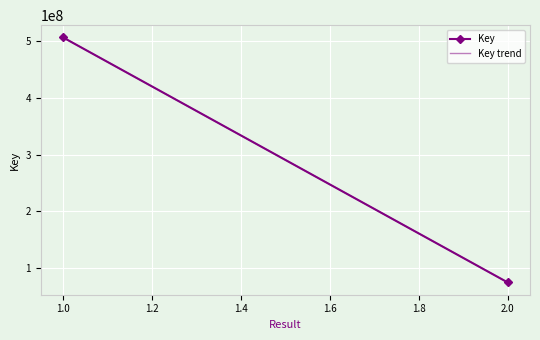

The chart shows a value of 75204520 at 2. True or false?

True